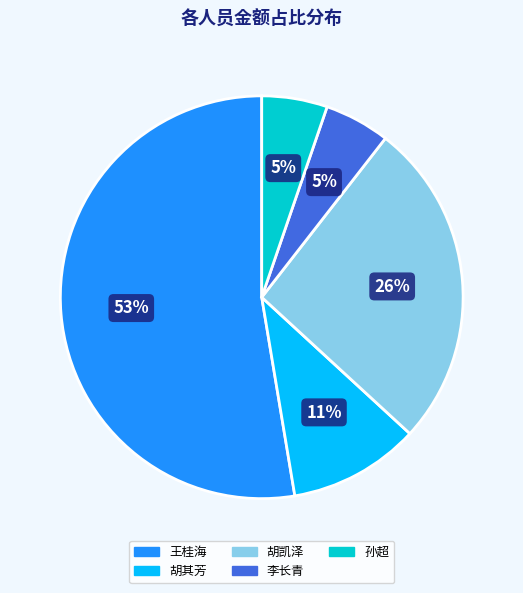

To the nearest percent, what is the average slice percentage?

20%